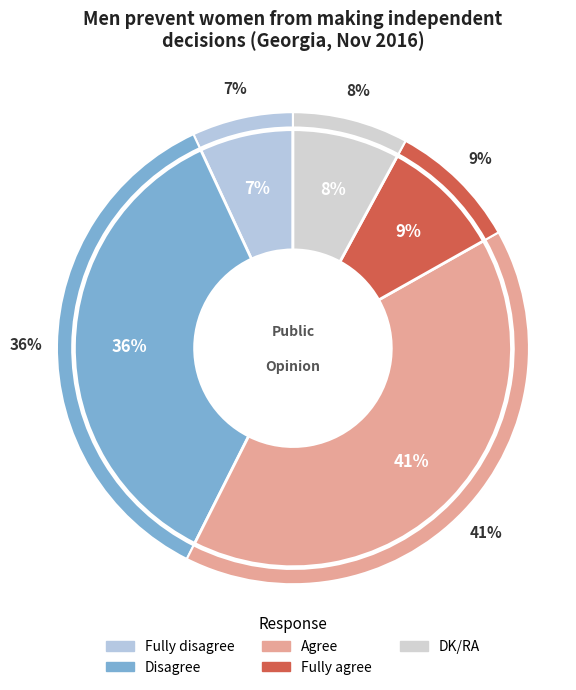

To the nearest percent, what is the average slice percentage?

20%